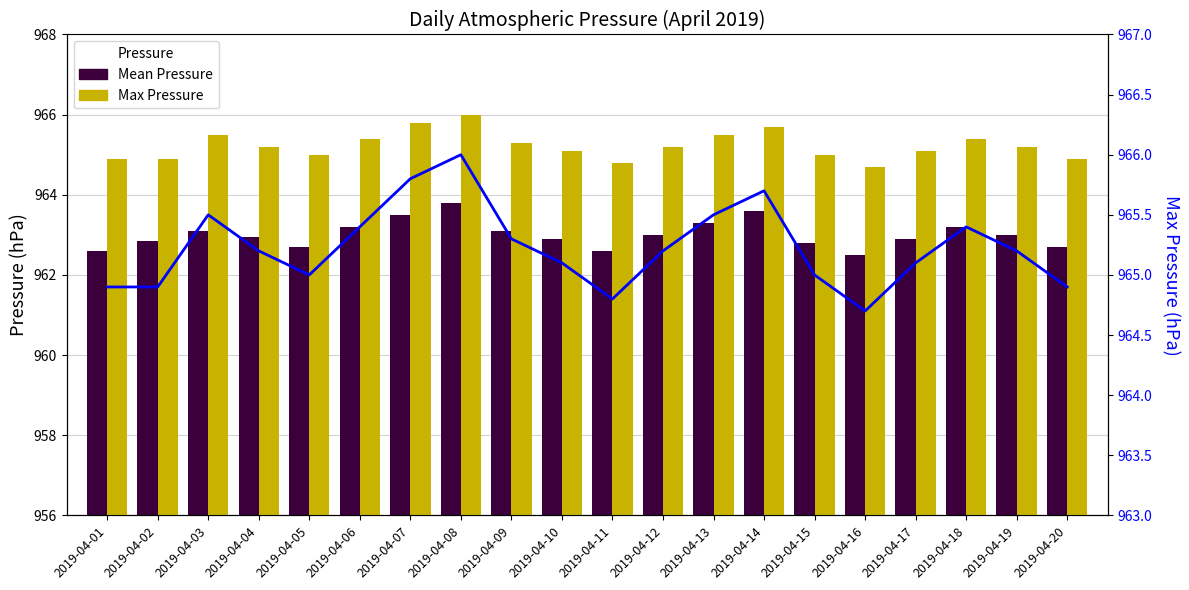

What is the spread (max minus min) of values at 2019-04-13?

2.2